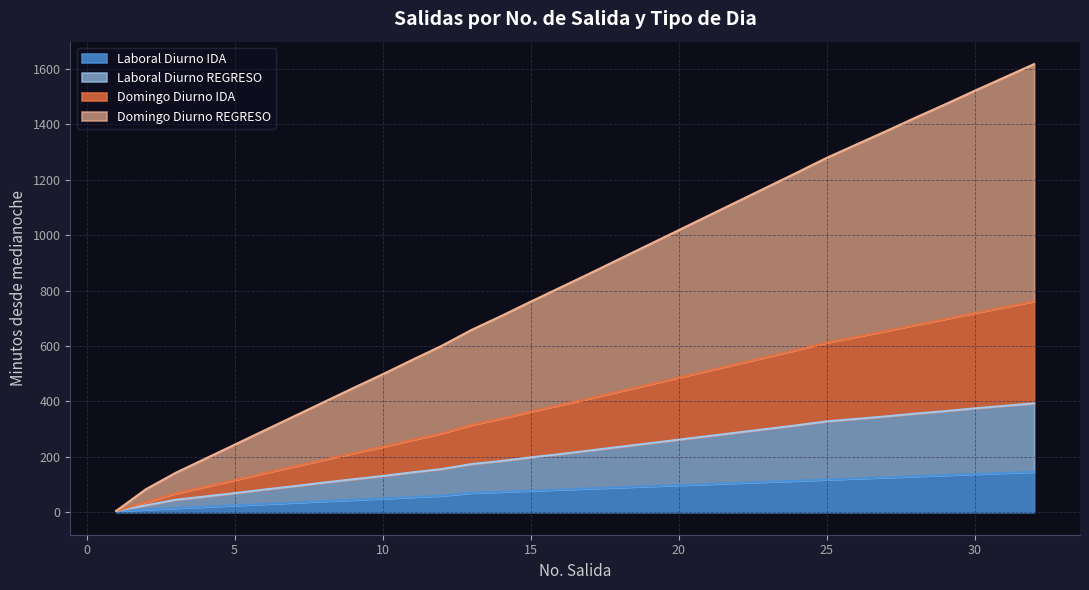

True or false: Laboral Diurno IDA and Domingo Diurno IDA cross at least once.

False